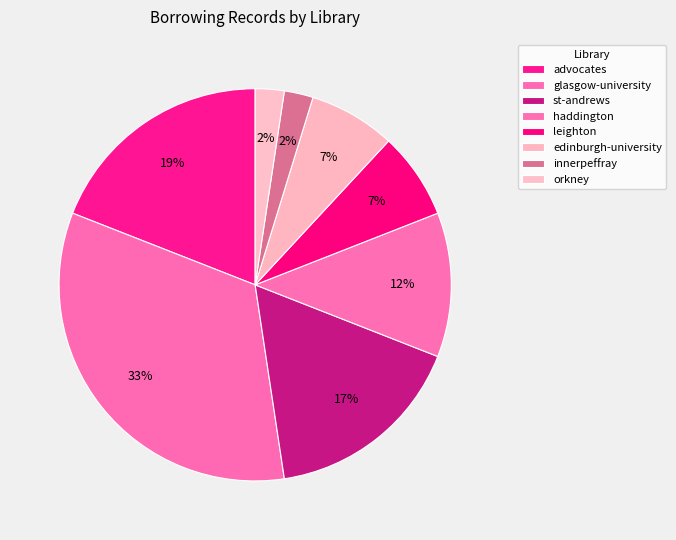

How many segments does this pie chart have?

8